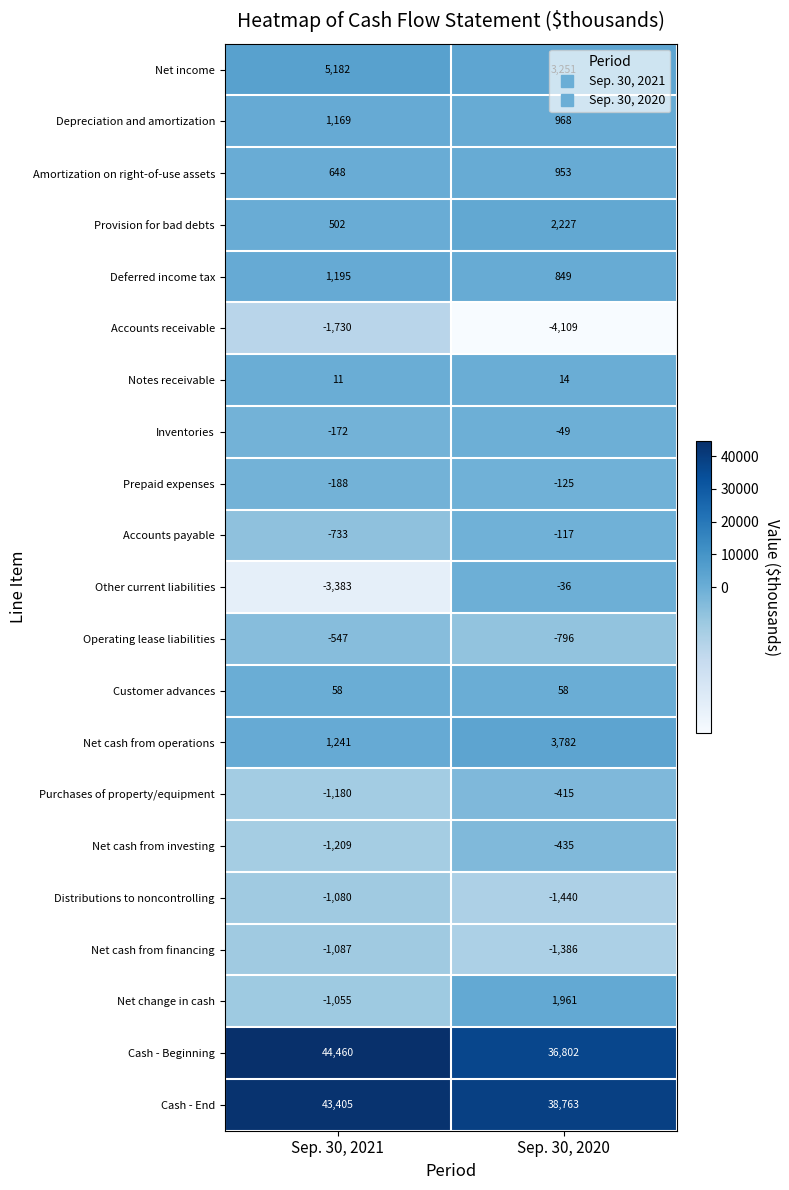

Which series has the widest spread of values?

Cash - Beginning